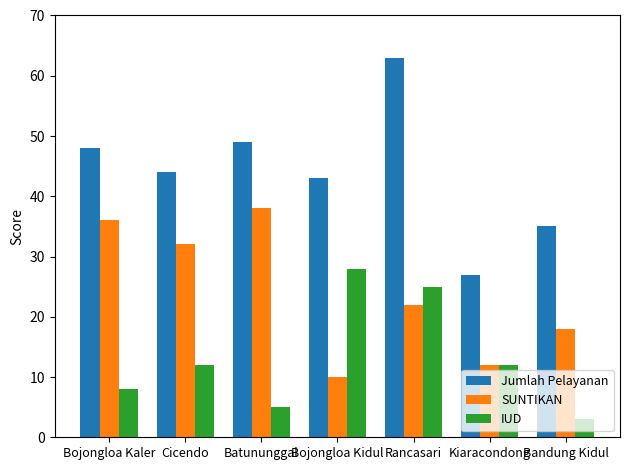

Which series has the largest total across all categories?

Jumlah Pelayanan